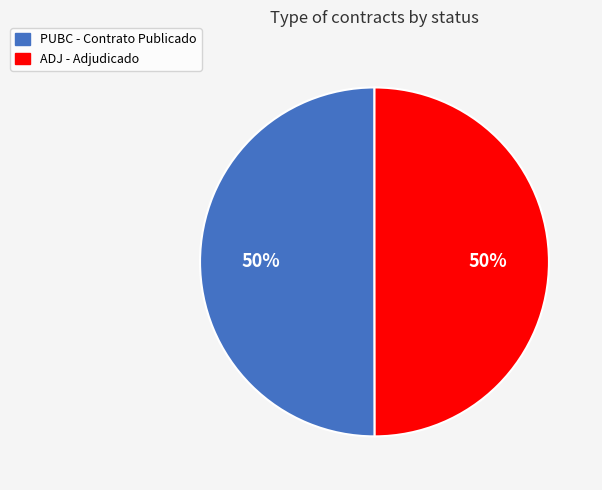

The ADJ slice represents 61% of the pie. True or false?

False